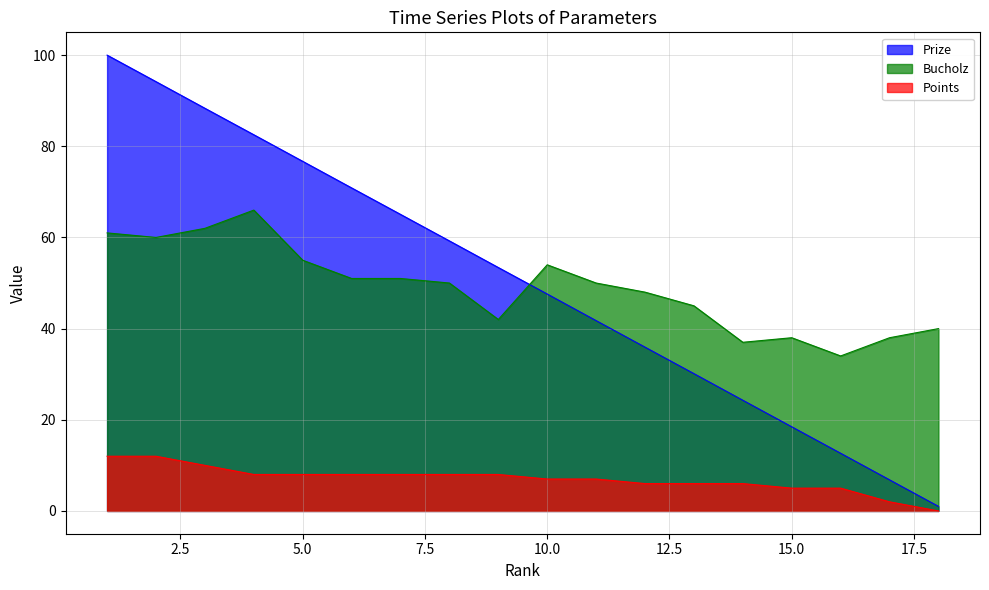

How many distinct data groups are displayed?

3